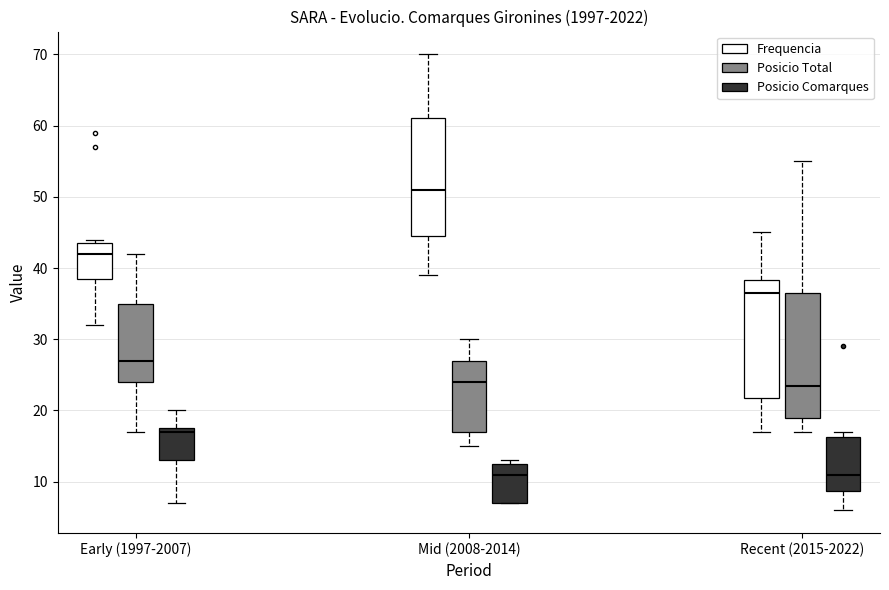

Where is the upper edge of the box for Mid (2008-2014) (Frequencia) on the y-axis? The values are not printed on the chart, so give them approximately, as read against the axis.

61